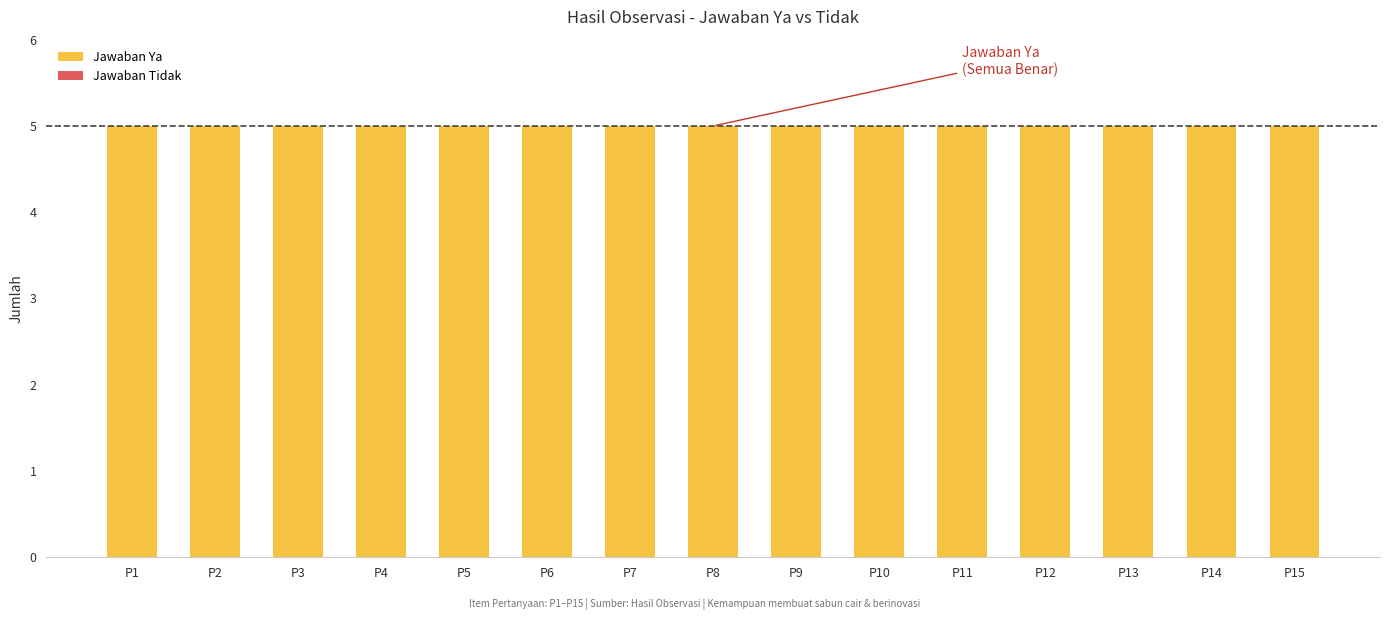

Which series has the largest total across all categories?

Jawaban Ya